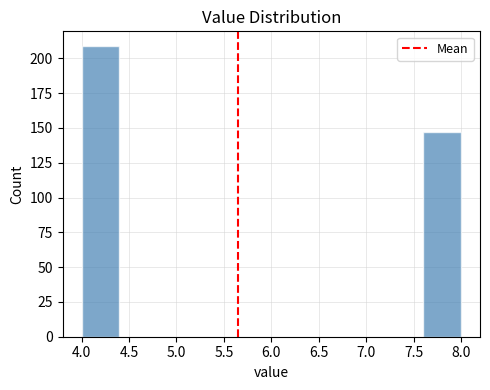

What is the height of the bar covering 7.6 to 8.0 on the x-axis? The values are not printed on the chart, so give them approximately, as read against the axis.

145